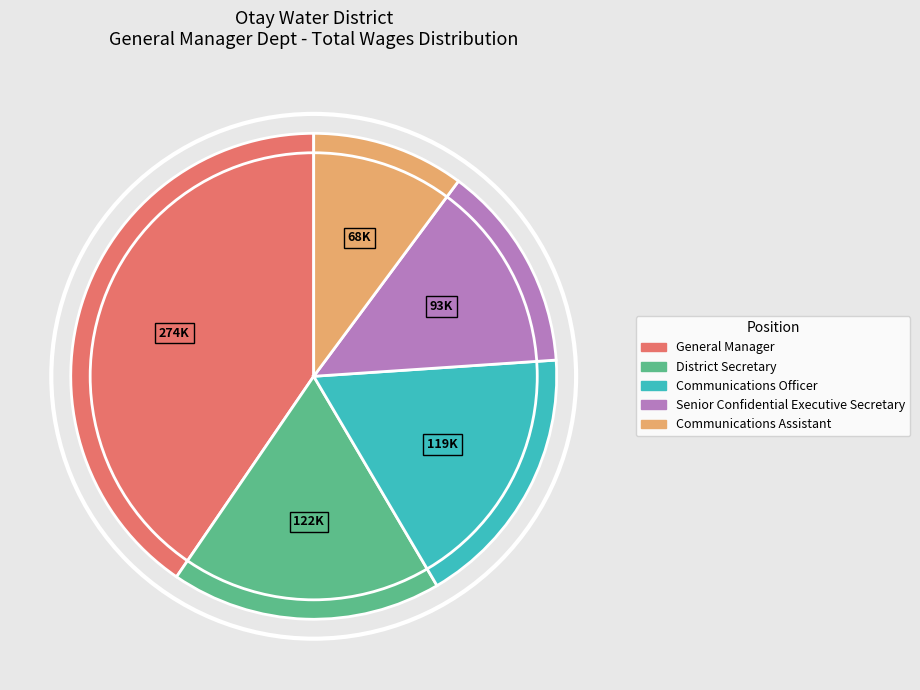

Which category has the smallest portion of the pie?

Communications Assistant